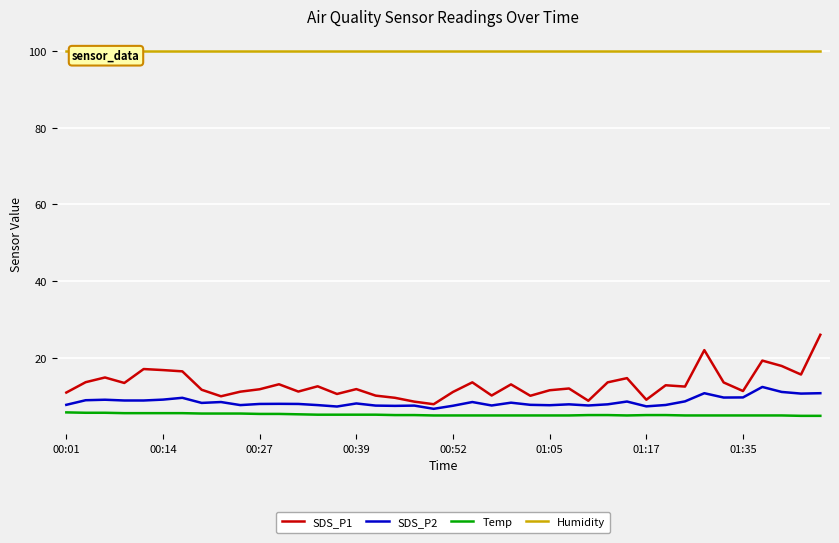

Which label corresponds to the largest value in the chart?

00:01